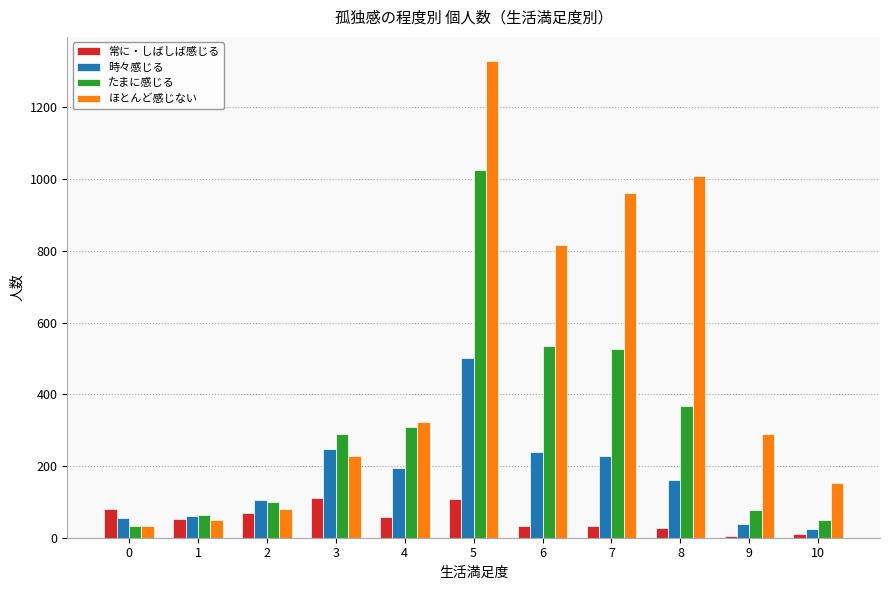

Where does the 時々感じる series first go above 161?

3